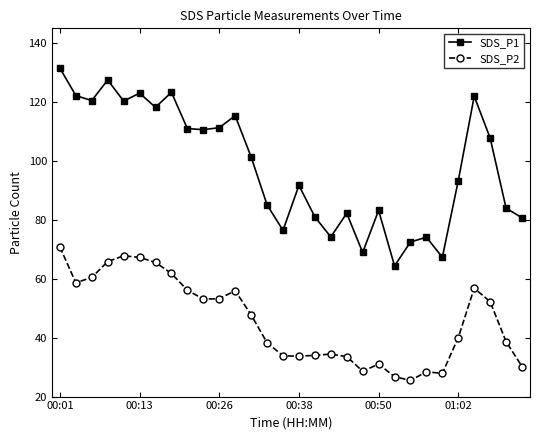

How many lines are shown in the chart?

2